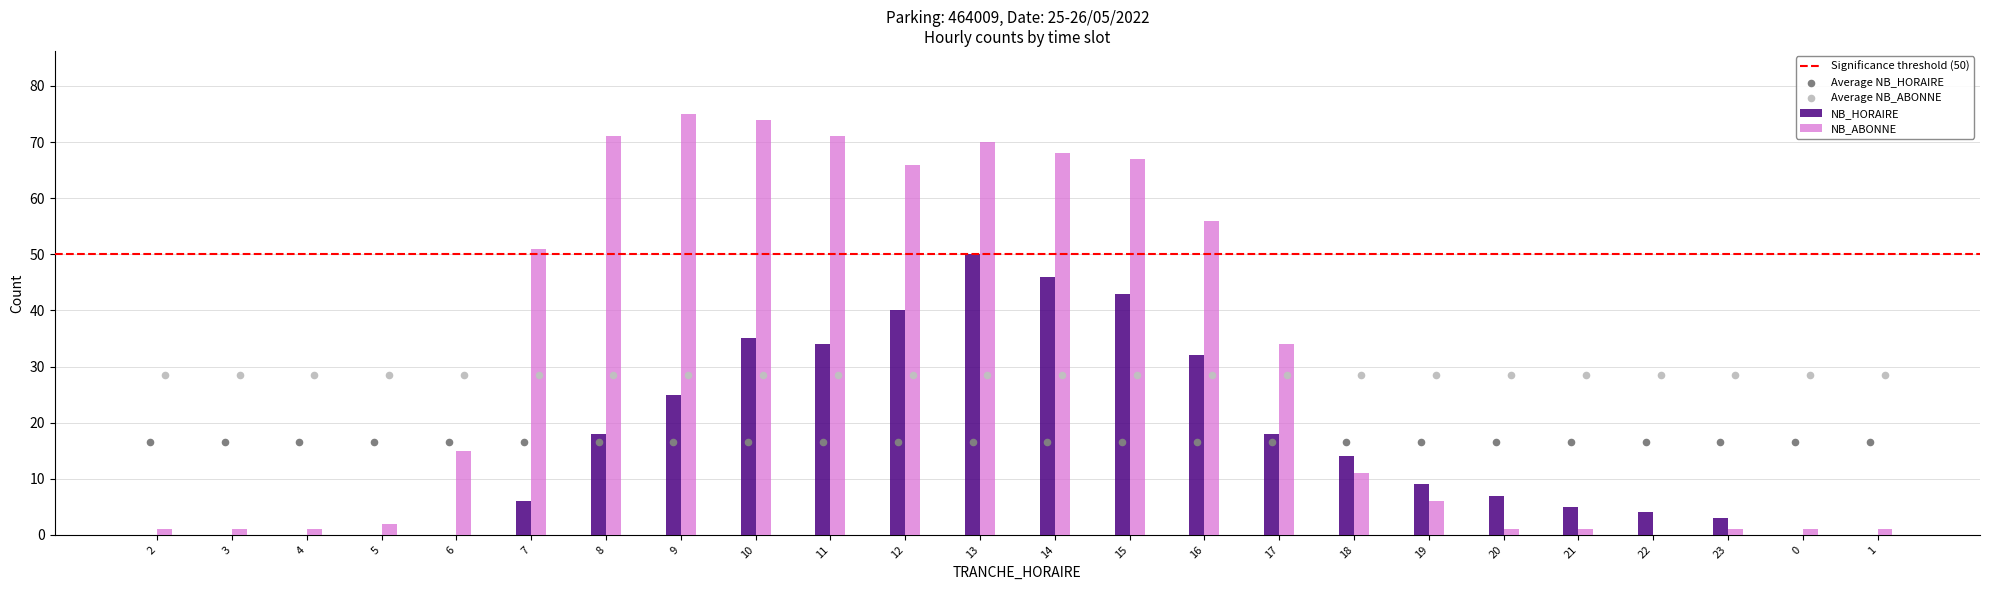

Which series contains the highest Y value?

NB_ABONNE